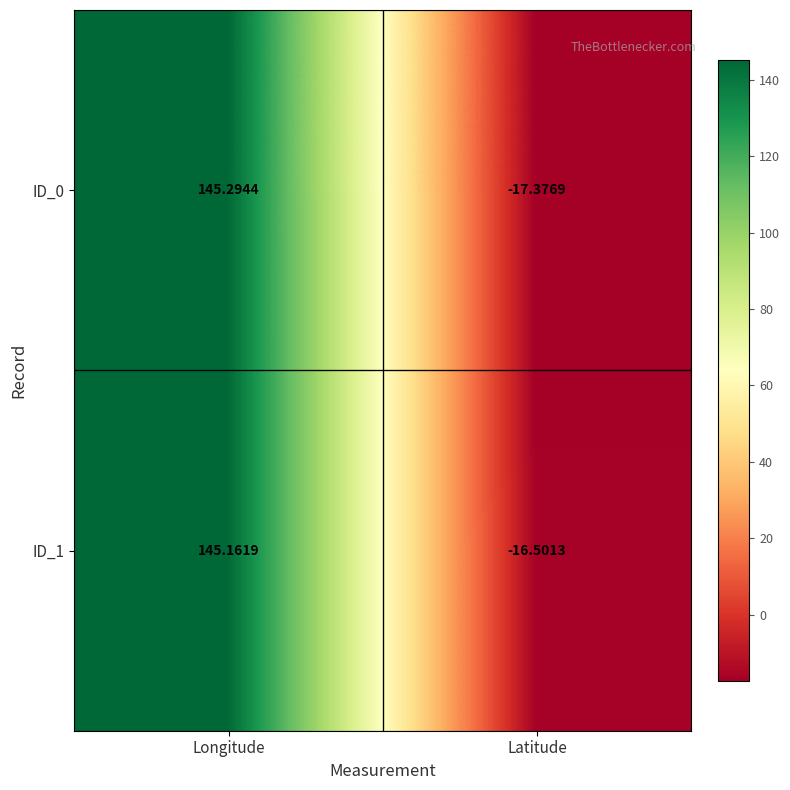

How many series are shown in this chart?

2